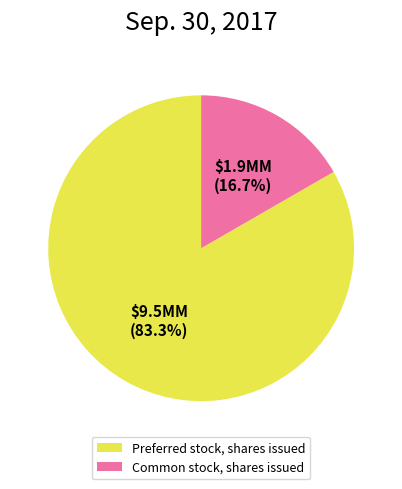

What percentage is NOT represented by Common stock, shares issued?

83.3%